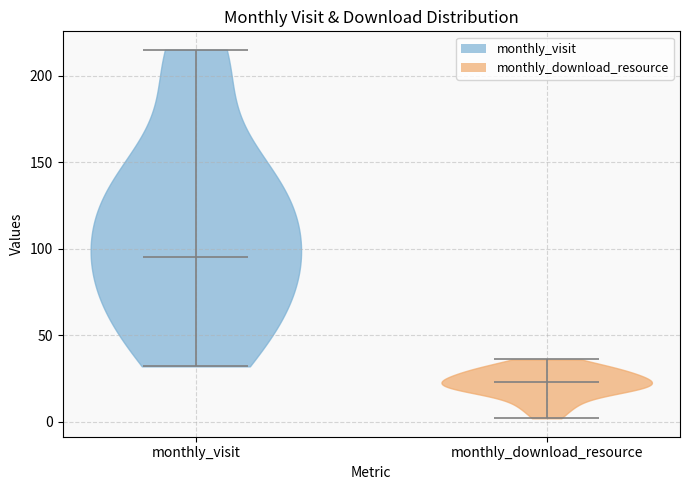

Which violin has the lowest median line?

monthly_download_resource